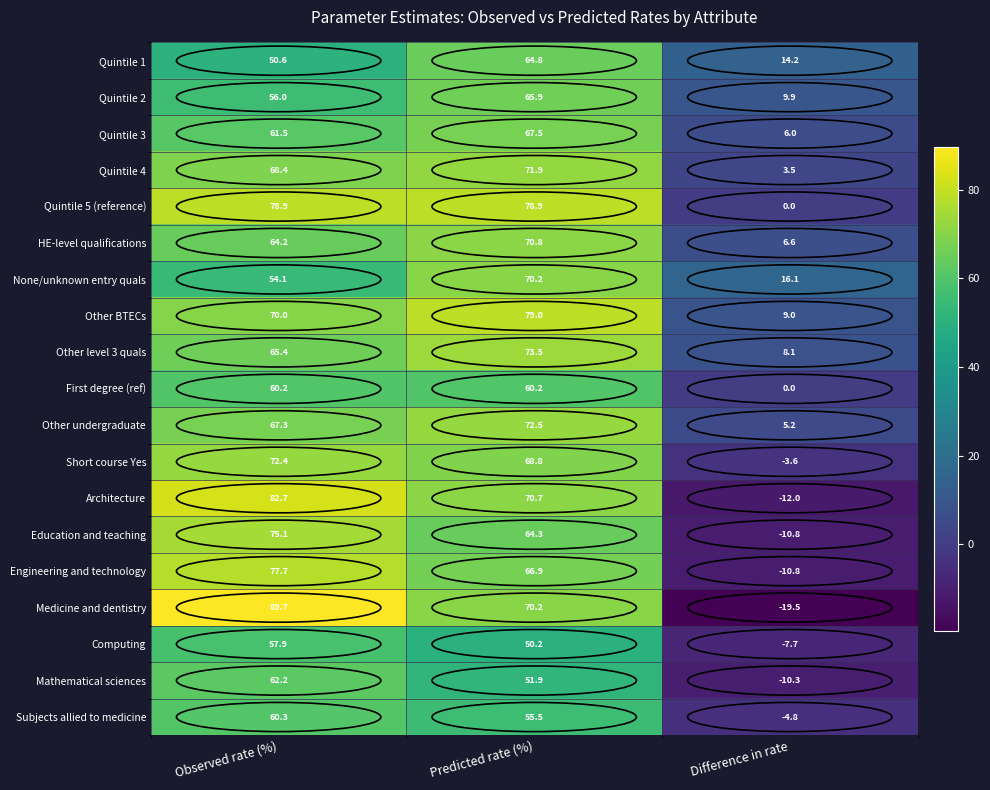

What is the sum of the Other BTECs values at Predicted rate (%) and Difference in rate?

88.0